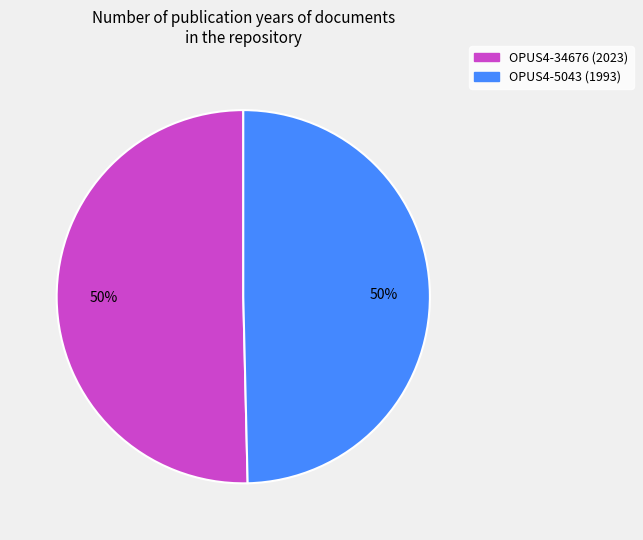

What is the ratio of the value at OPUS4-34676 (2023) to the value at OPUS4-5043 (1993)?

1.0